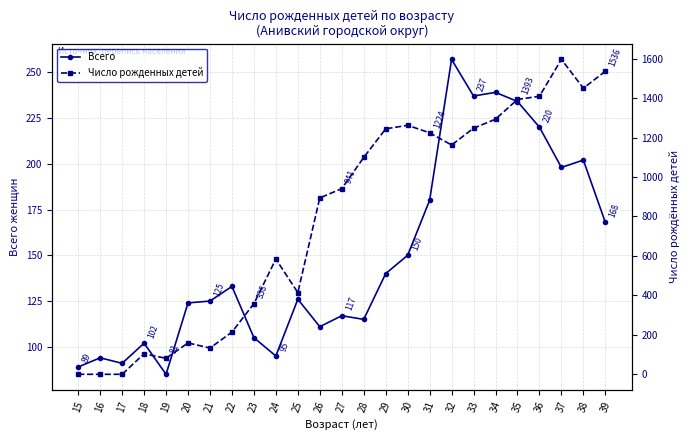

Rank the categories by Всего value from lowest to highest.

19, 15, 17, 16, 24, 18, 23, 26, 28, 27, 20, 21, 25, 22, 29, 30, 39, 31, 37, 38, 36, 35, 33, 34, 32